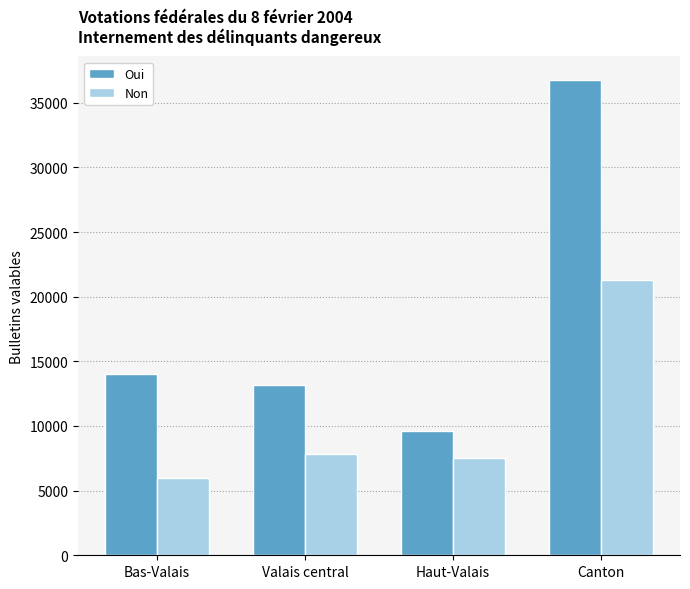

Does the chart contain stacked bars?

No